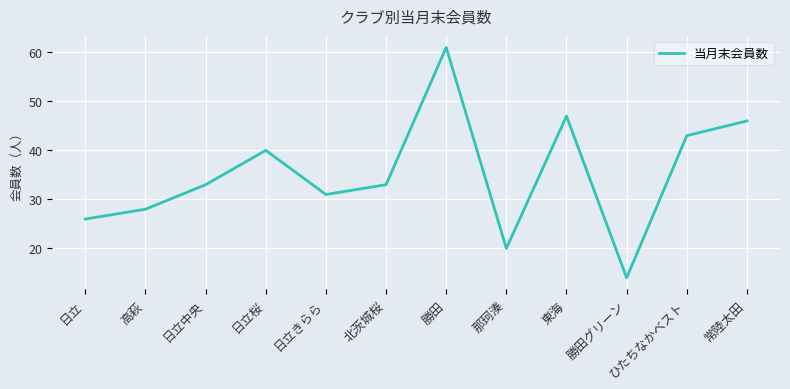

How many lines are shown in the chart?

1